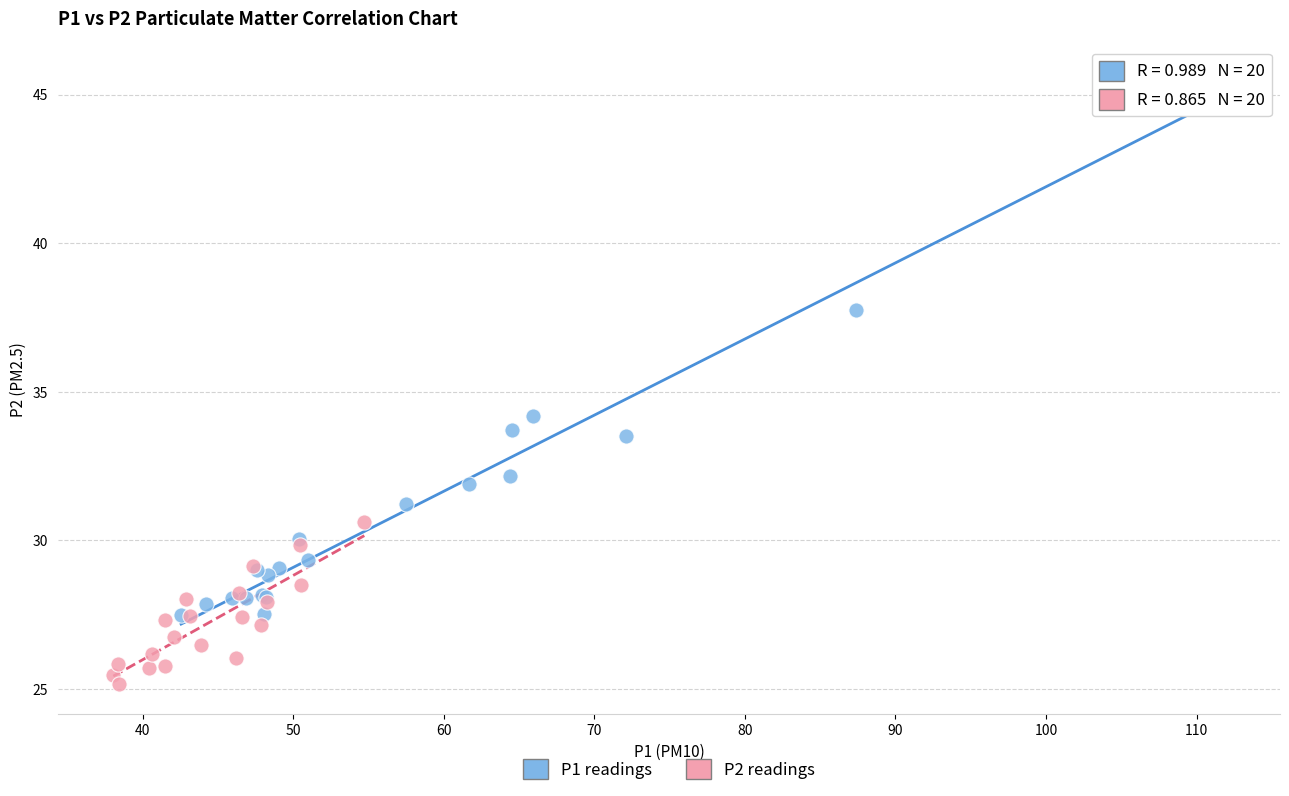

Which series has the largest Y range (max minus min)?

P1 readings